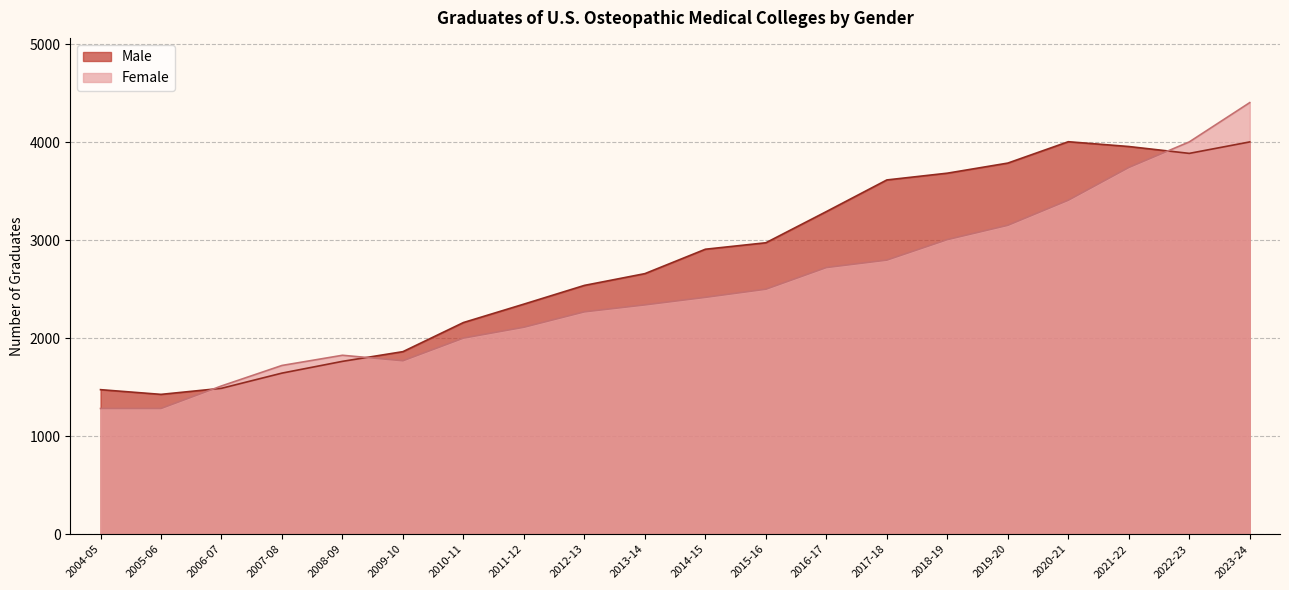

What is the greatest value displayed?

4403